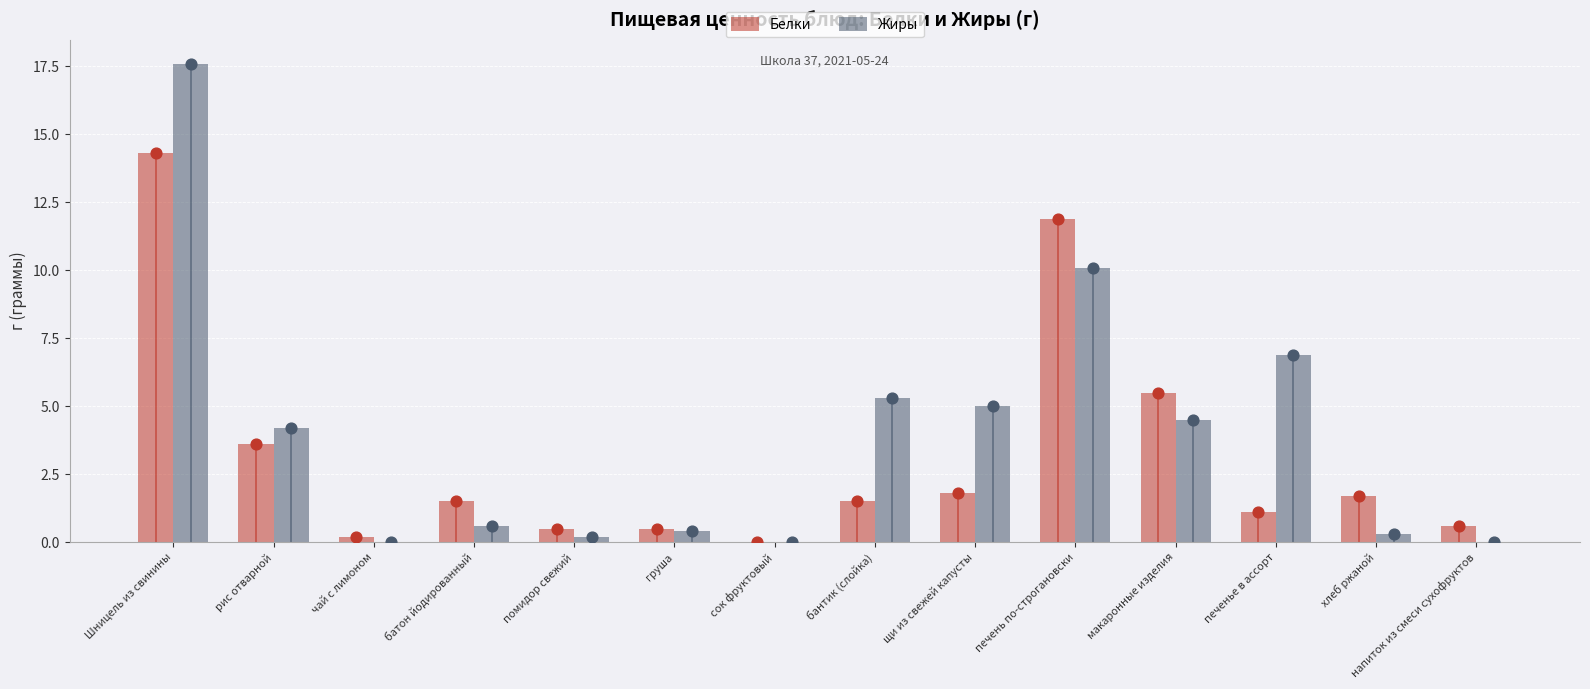

Which series has the largest Y range (max minus min)?

Жиры